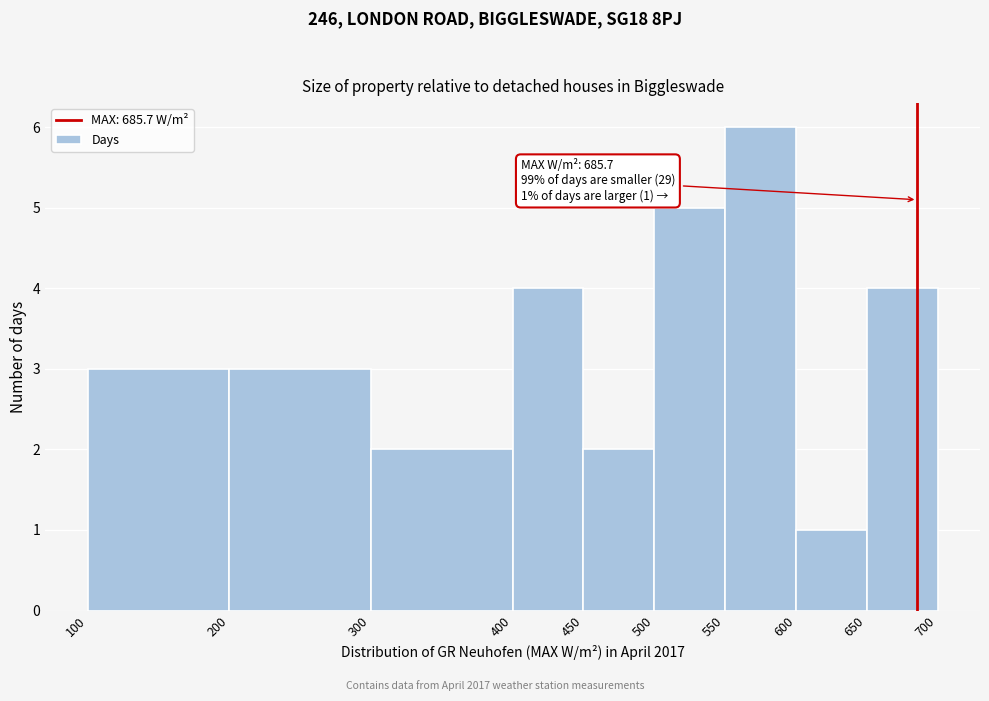

Which range on the x-axis has the tallest bar?

550 to 600